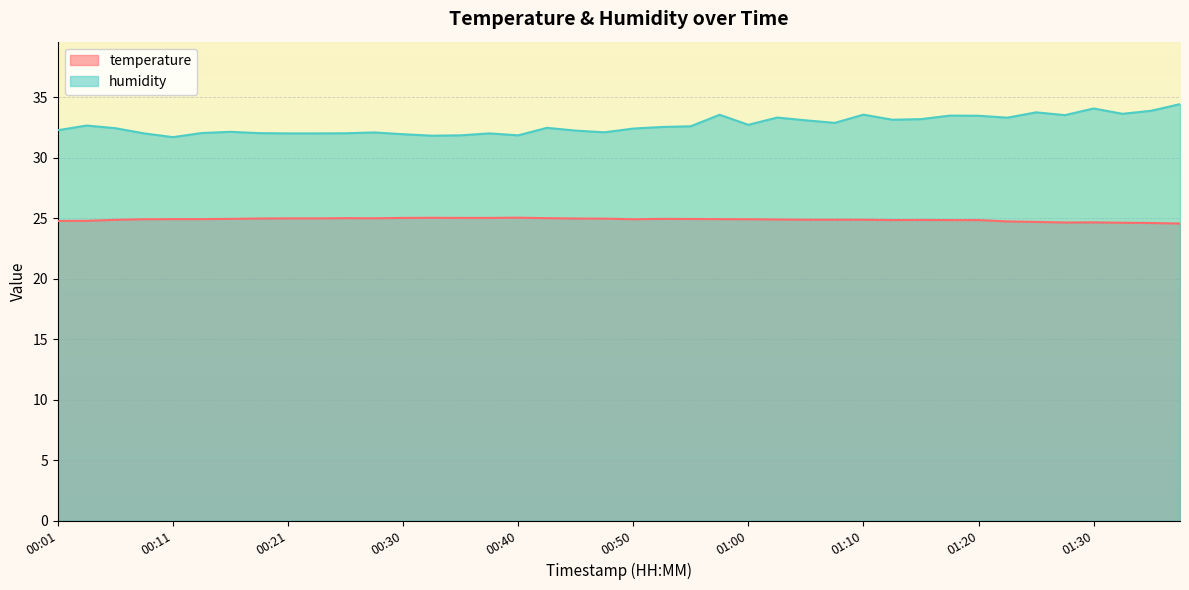

Which category has the lowest value in the humidity series?

00:11